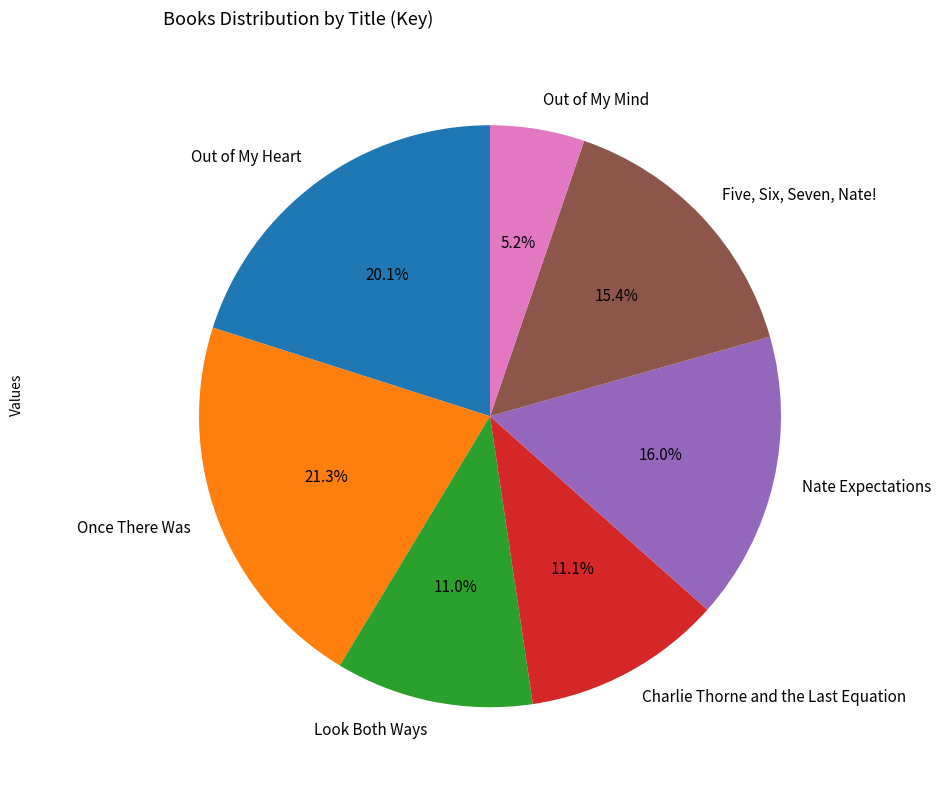

To the nearest percent, what percentage of the pie is Five, Six, Seven, Nate!?

15%